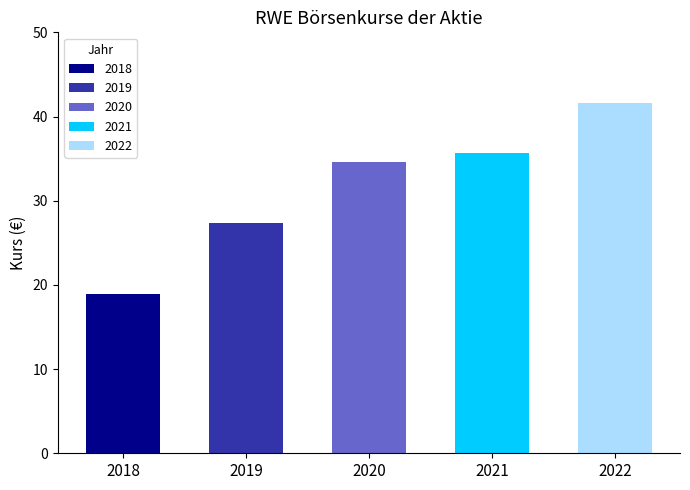

What is the value of the Kurs zum Ende des Geschäftsjahres bar at the 1st from the left?

19.0